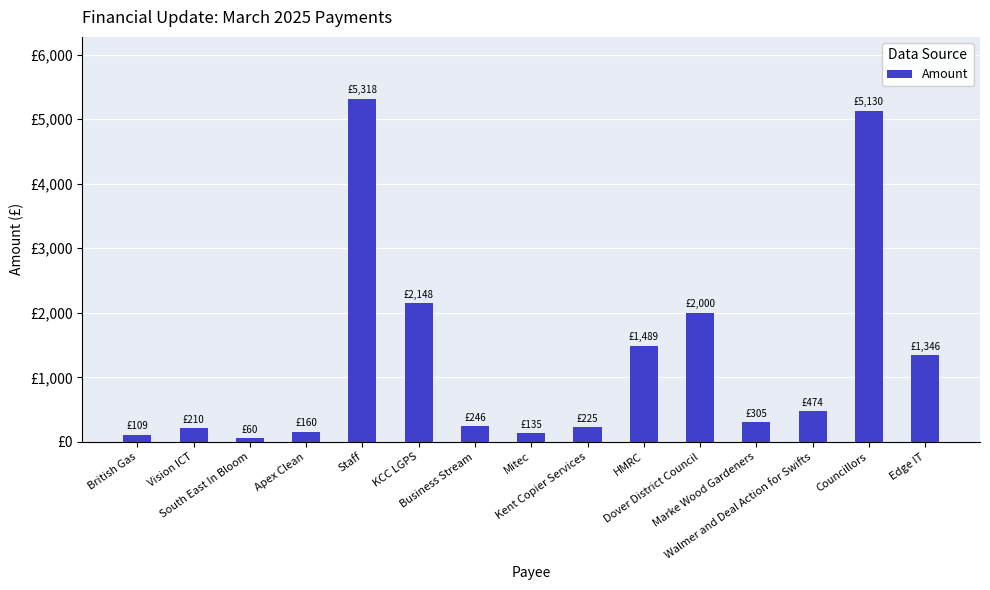

Are the bars horizontal?

No